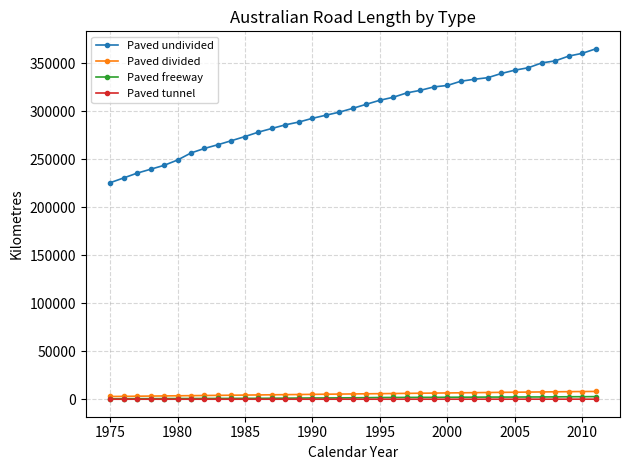

Which series has the widest spread of values?

Paved undivided